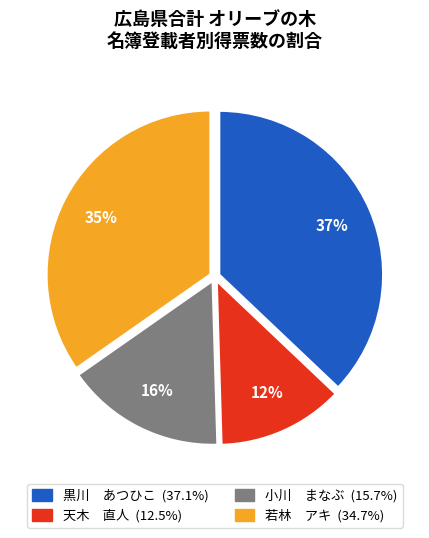

Is there any slice that represents more than half of the pie?

No